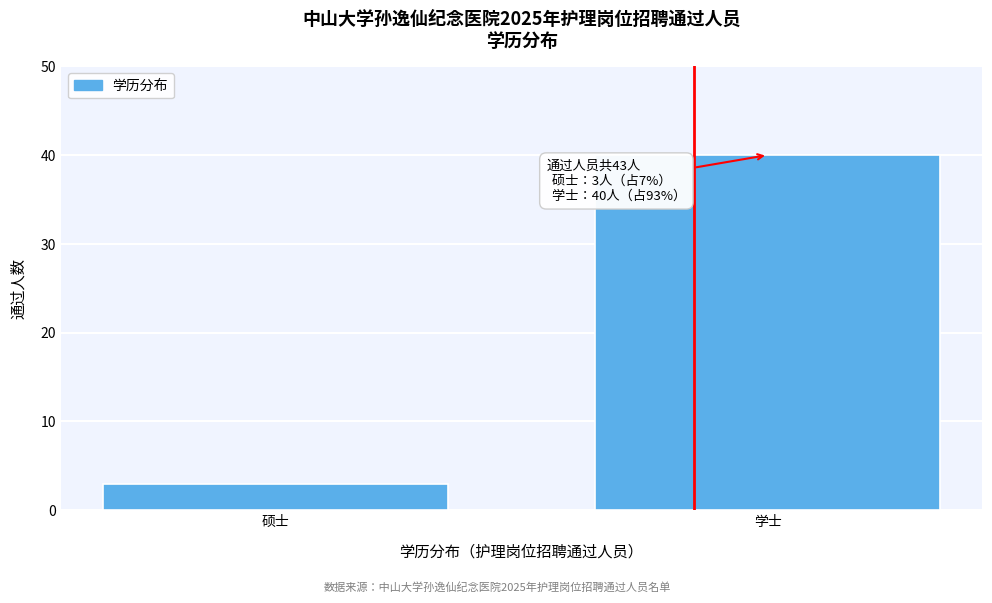

Reading left to right, extract all data points from this chart.

3	40